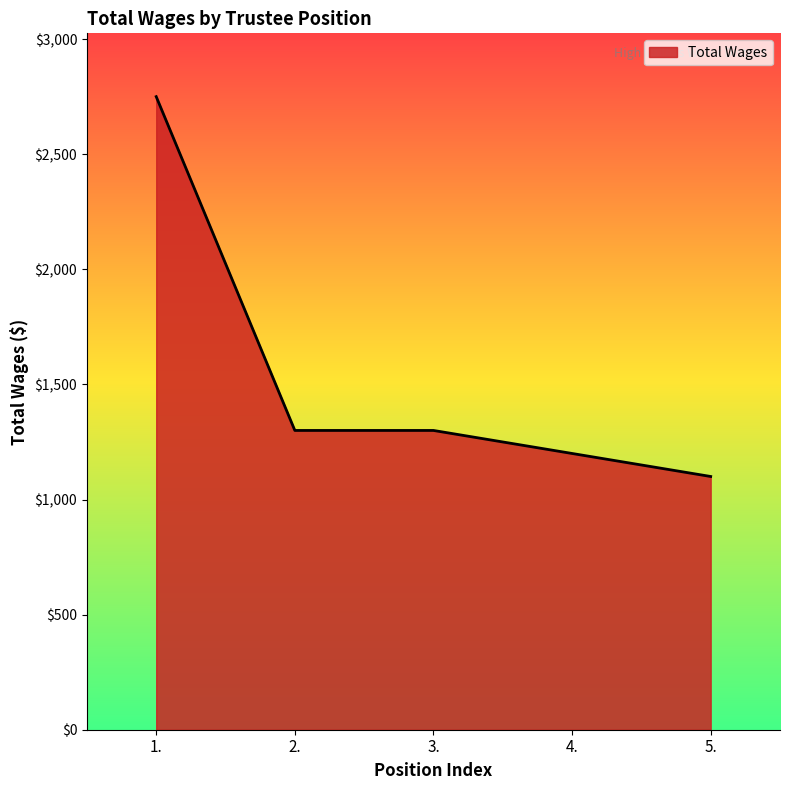

Is it true that the value at 3. is 479?

False